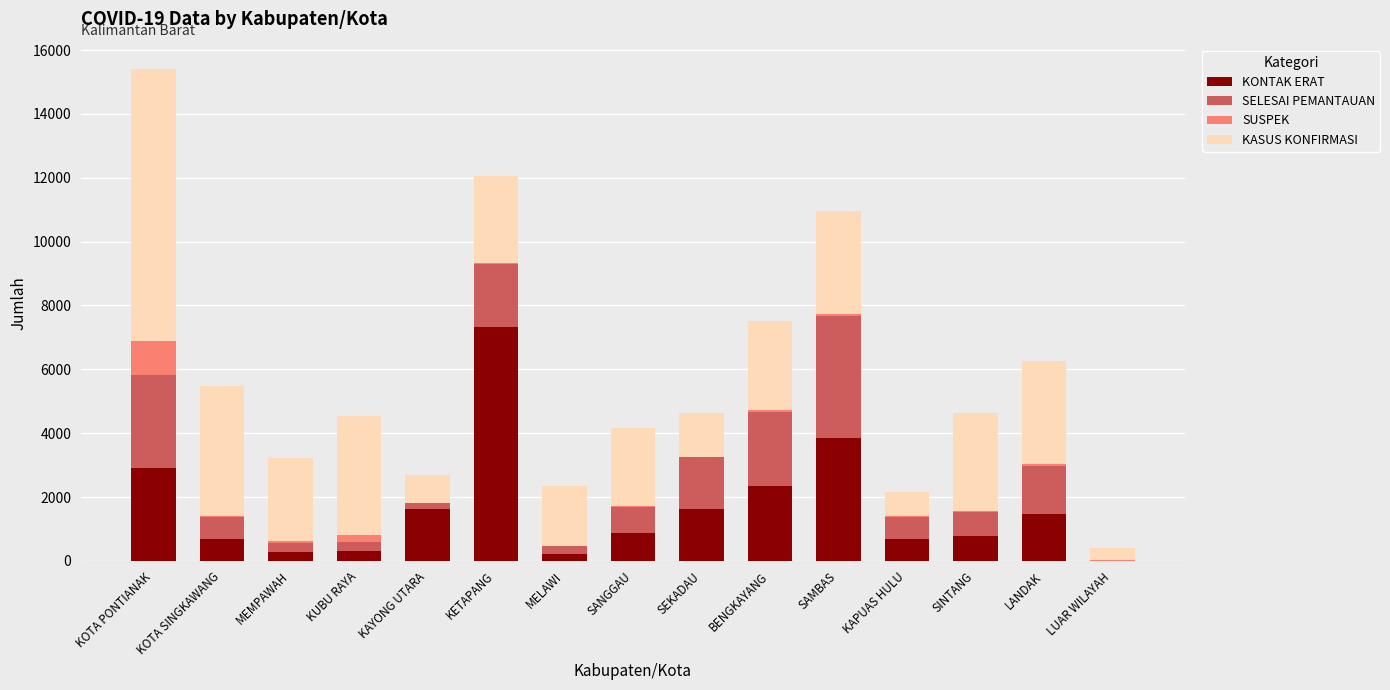

At which category is the sum across all series the highest?

KOTA PONTIANAK